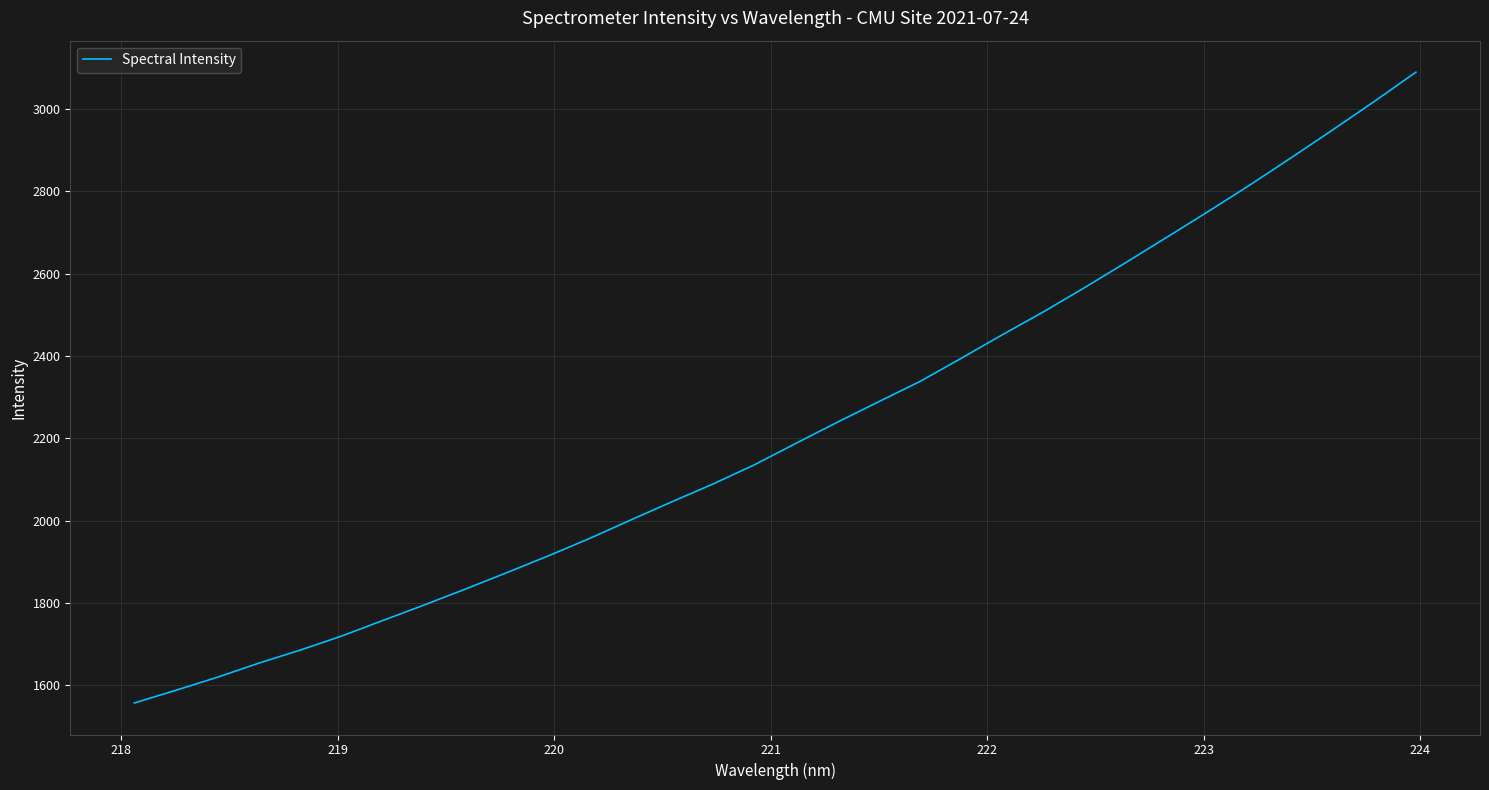

What is the difference between the maximum and minimum values?

1533.3